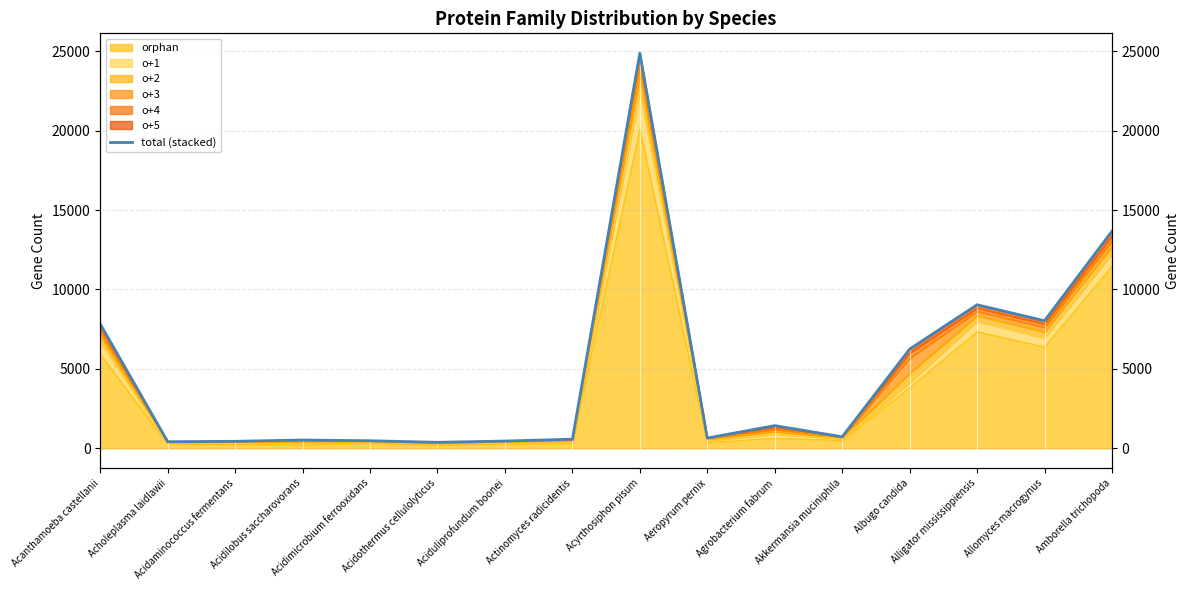

Rank the categories by value from lowest to highest.

Acidothermus cellulolyticus, Acholeplasma laidlawii, Acidaminococcus fermentans, Aciduliprofundum boonei, Acidimicrobium ferrooxidans, Acidilobus saccharovorans, Actinomyces radicidentis, Aeropyrum pernix, Akkermansia muciniphila, Agrobacterium fabrum, Albugo candida, Acanthamoeba castellanii, Allomyces macrogynus, Alligator mississippiensis, Amborella trichopoda, Acyrthosiphon pisum